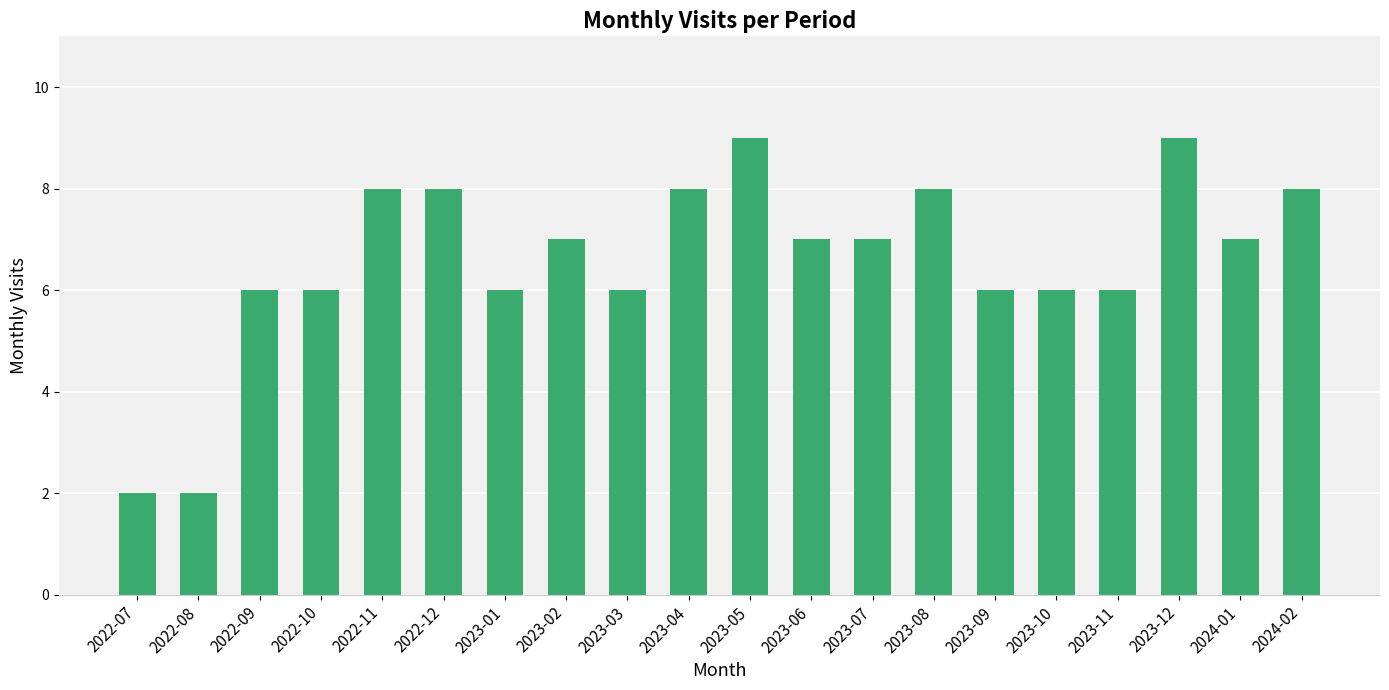

What is the maximum value shown in the chart?

9